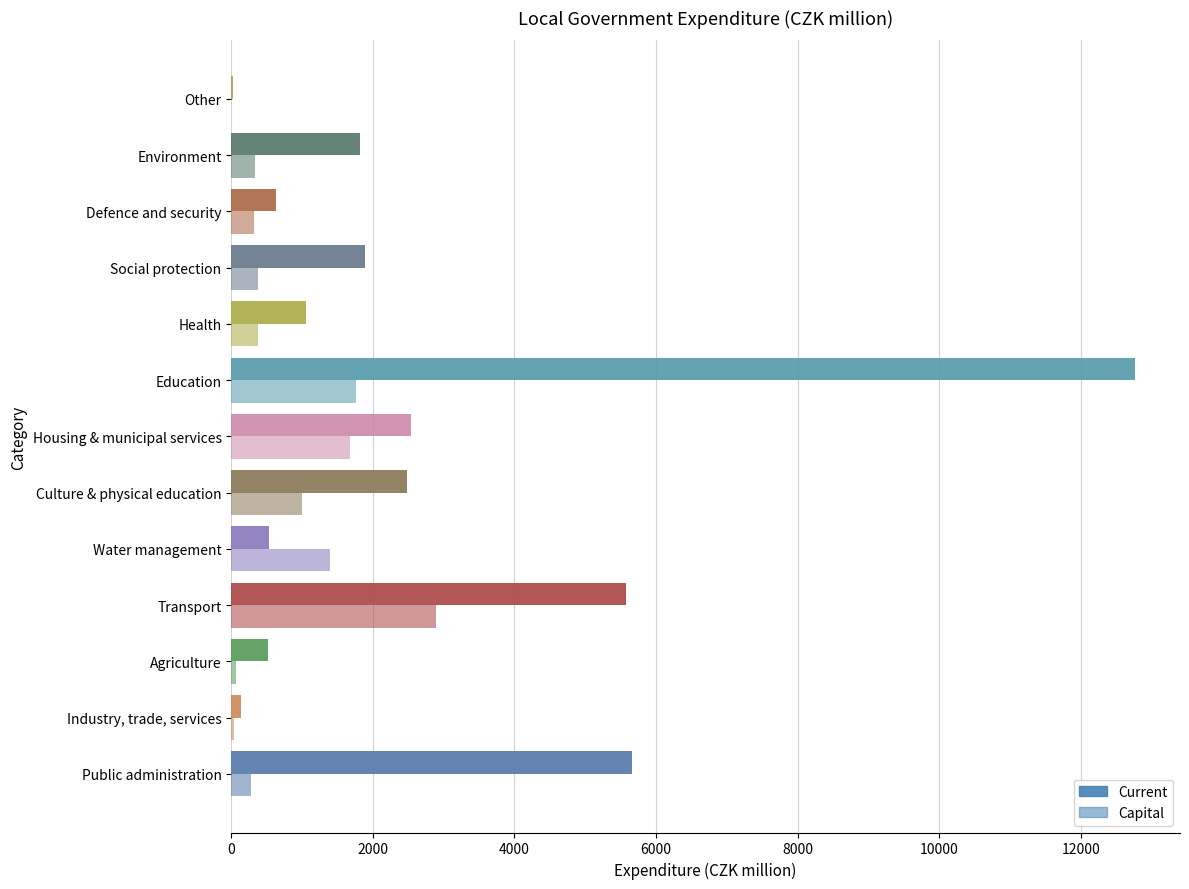

Count the number of categories in the chart.

13